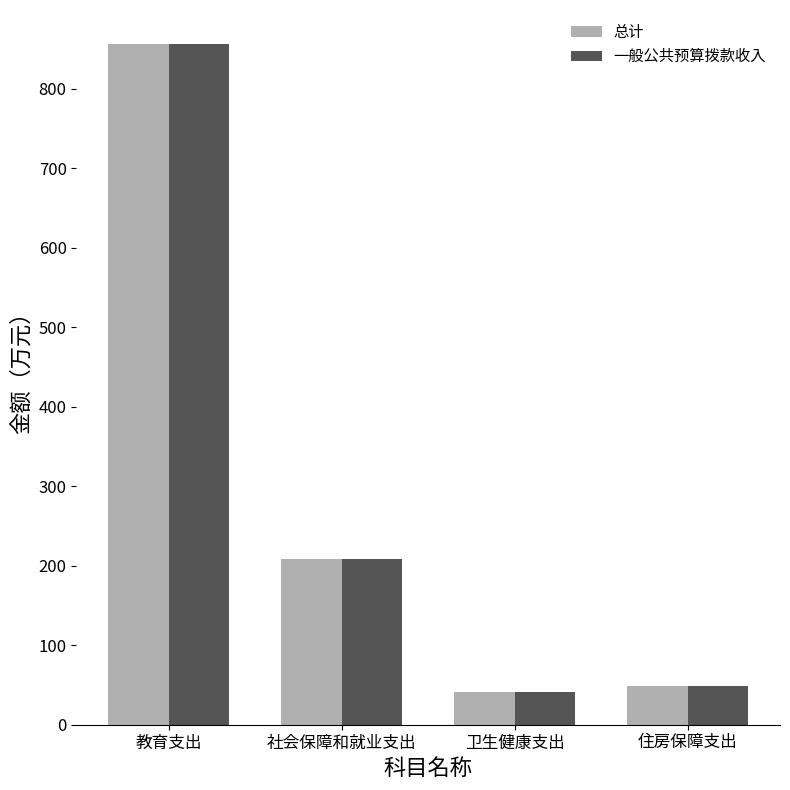

What is the difference between the 一般公共预算拨款收入 values at 社会保障和就业支出 and 教育支出?

648.0